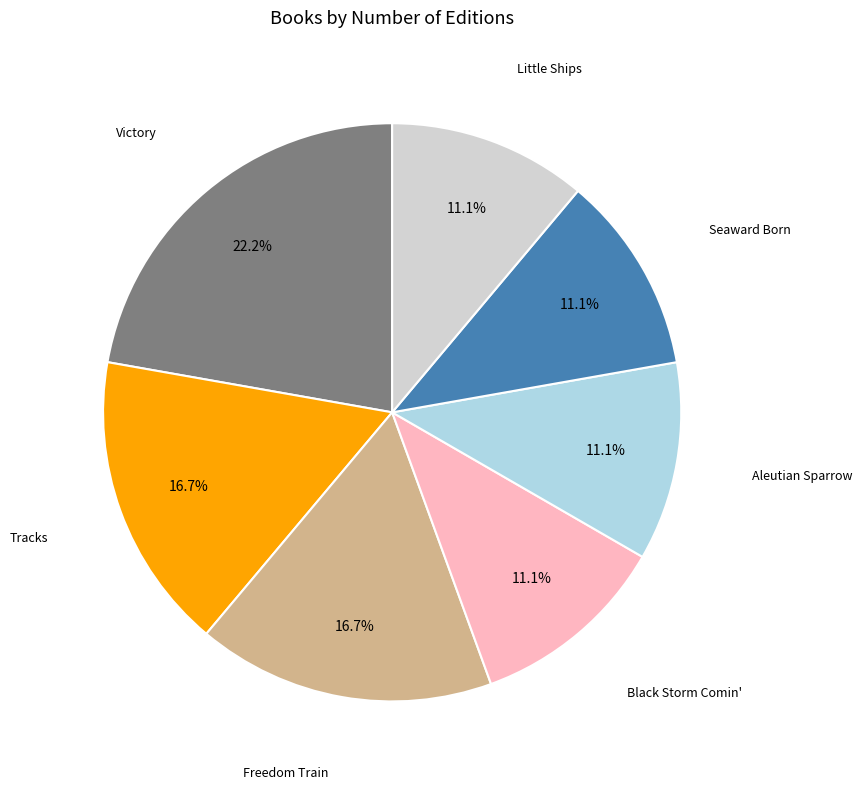

Is there any slice that represents more than half of the pie?

No